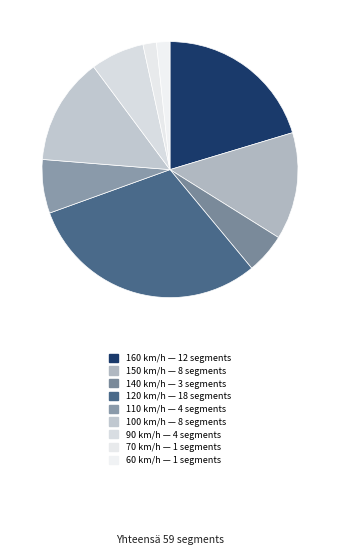

Count the number of slices in the pie.

9